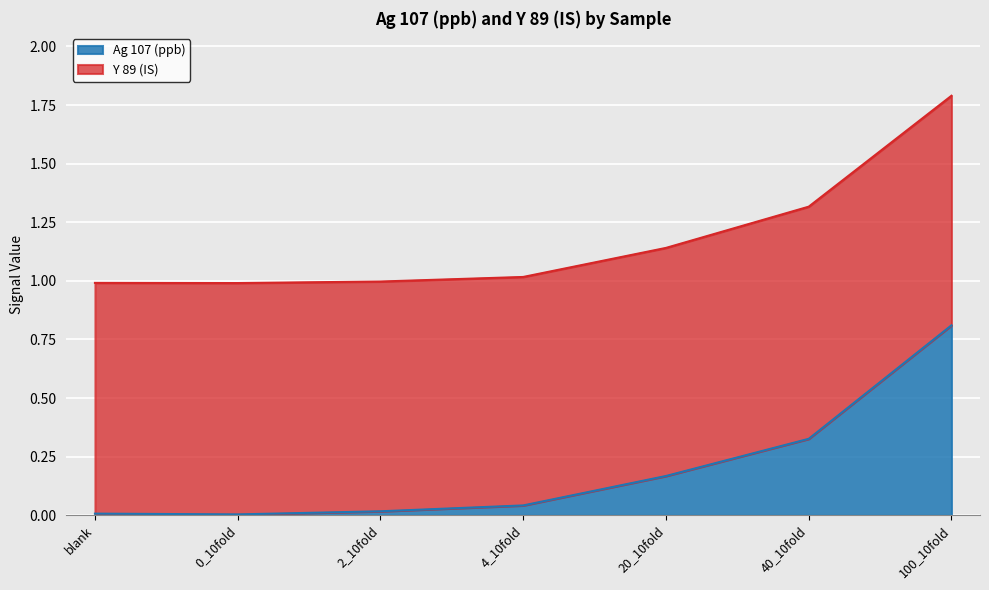

What is the value of the 5th point from the left?

0.2